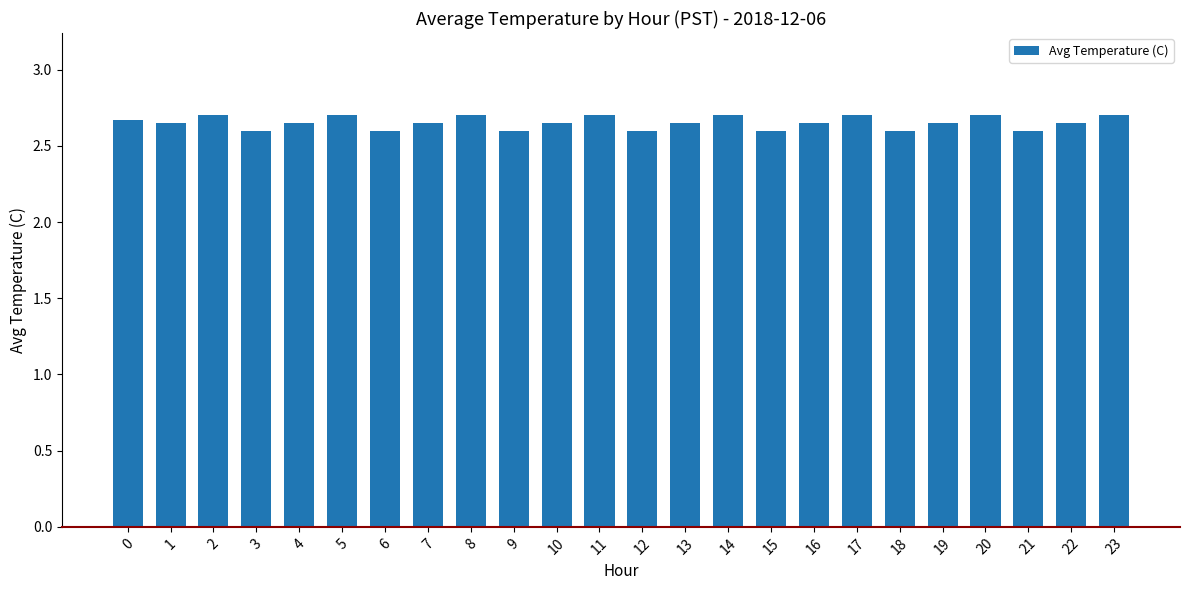

What is the maximum value shown in the chart?

2.7